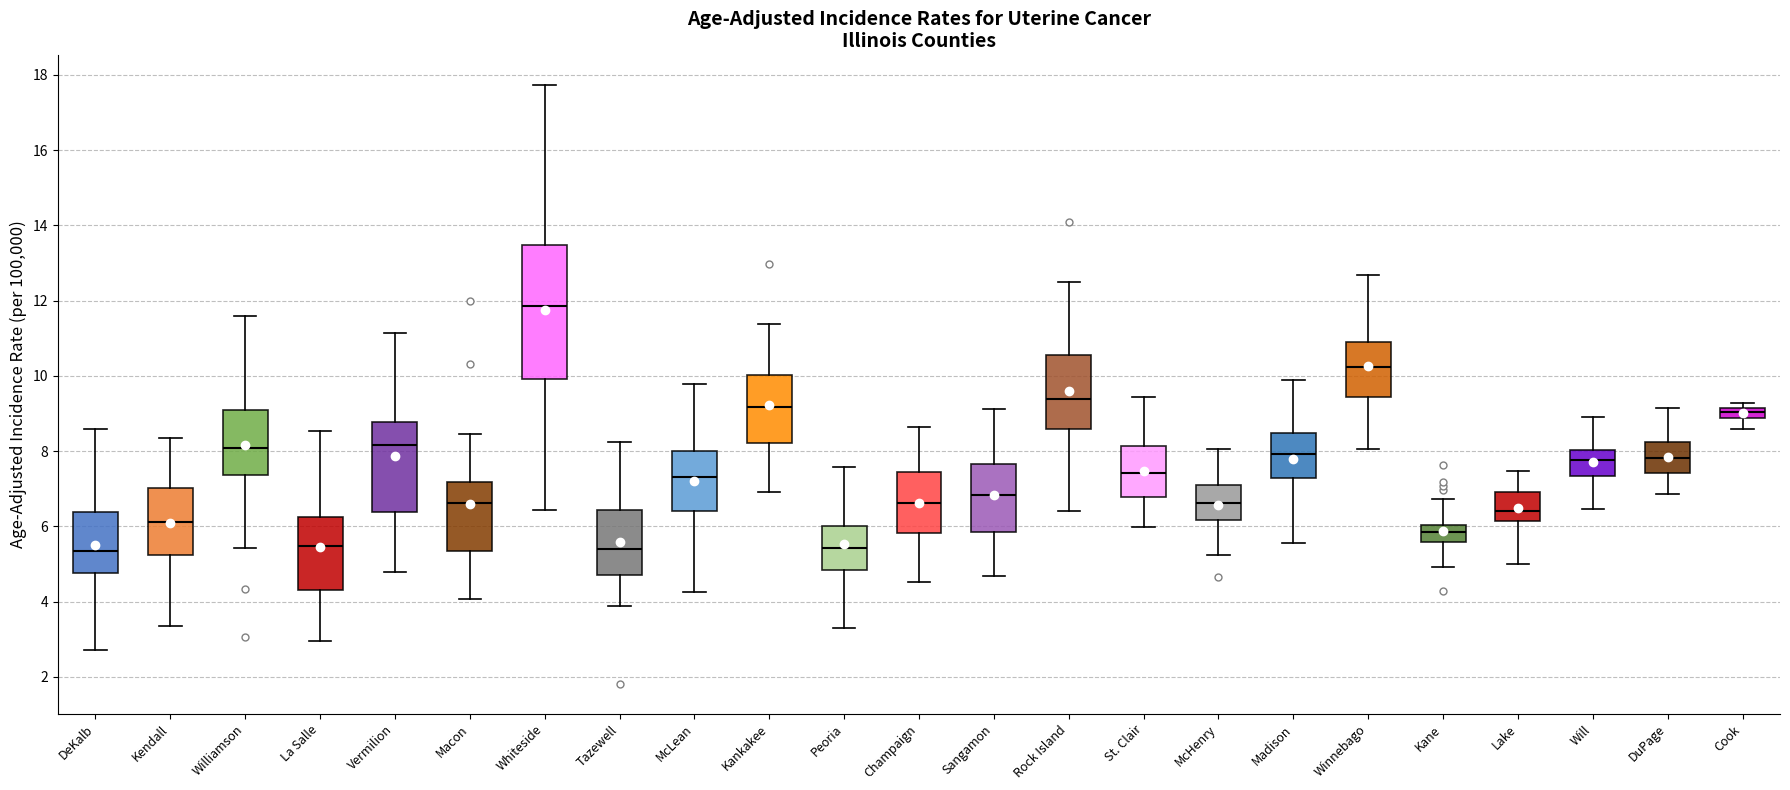

Where is the lower edge of the box for Champaign on the y-axis? The values are not printed on the chart, so give them approximately, as read against the axis.

5.8